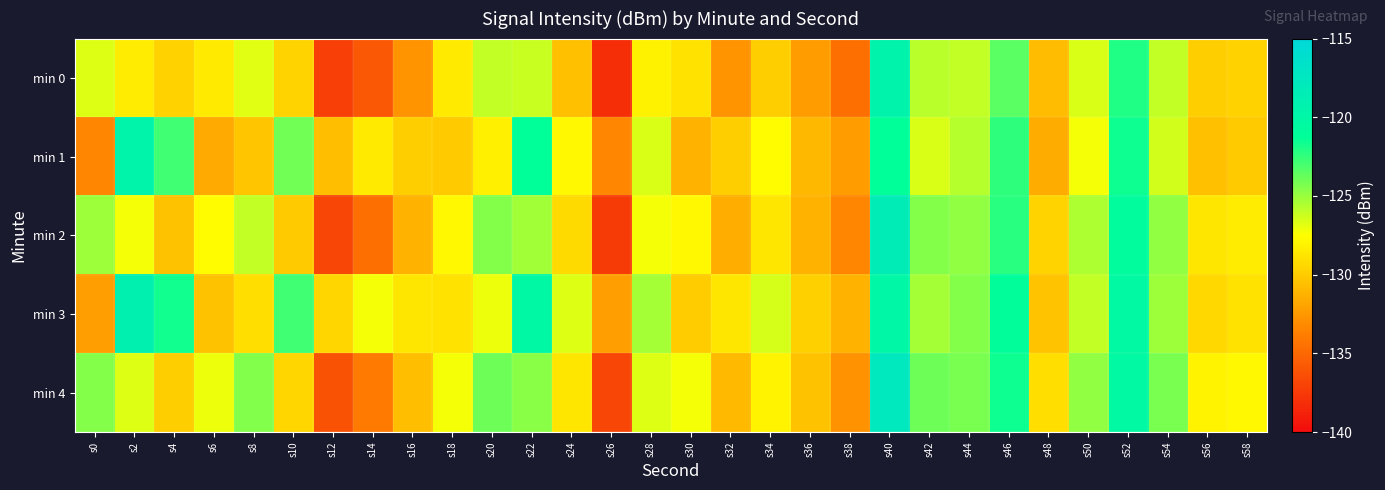

At s0, list the series in order from smallest to largest.

min 1, min 3, min 0, min 2, min 4